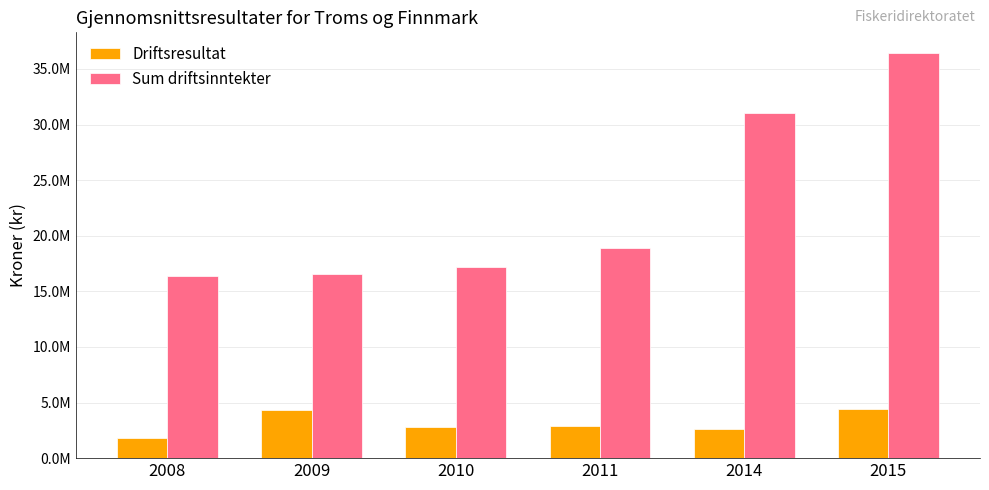

Is it true that Driftsresultat equals 6461905.2 at 2009?

False